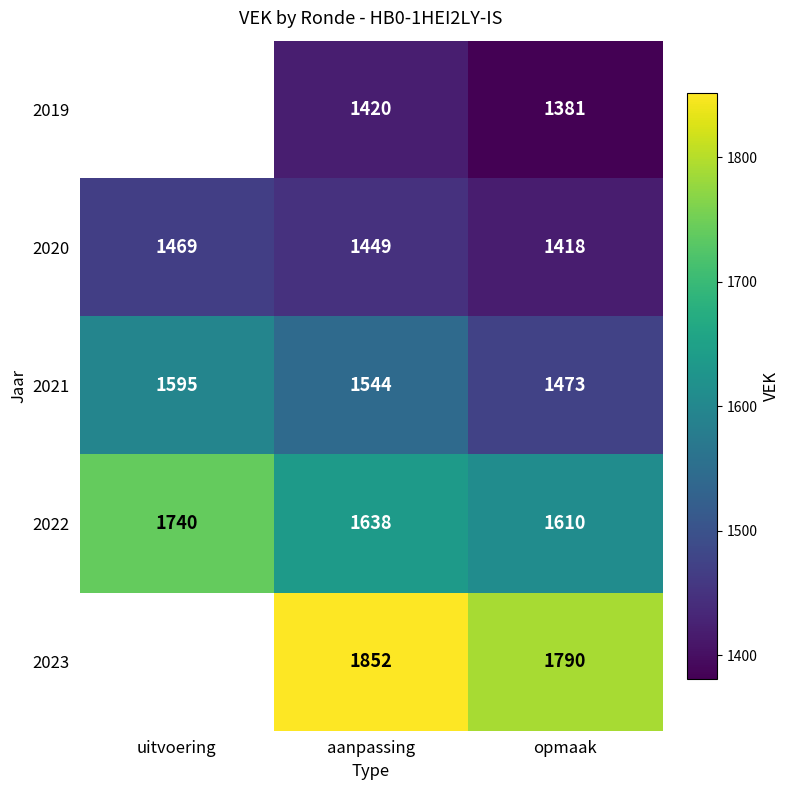

The 2020 series shows 525 at opmaak. True or false?

False